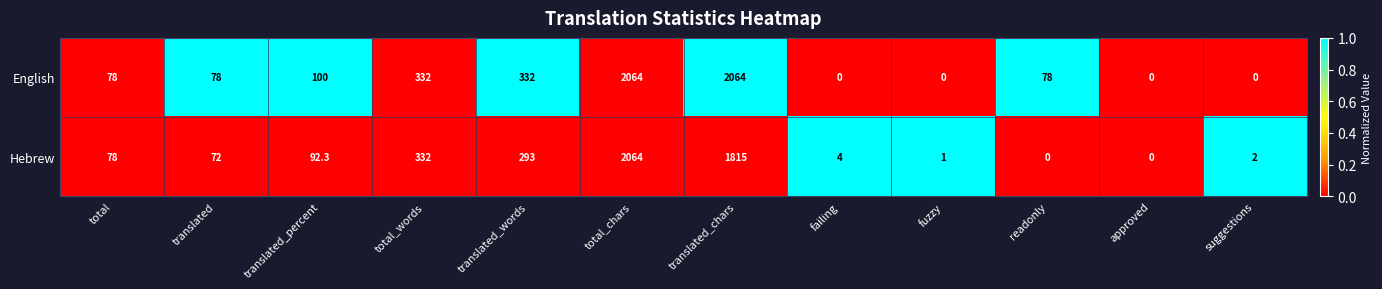

How many categories are shown in the chart?

12